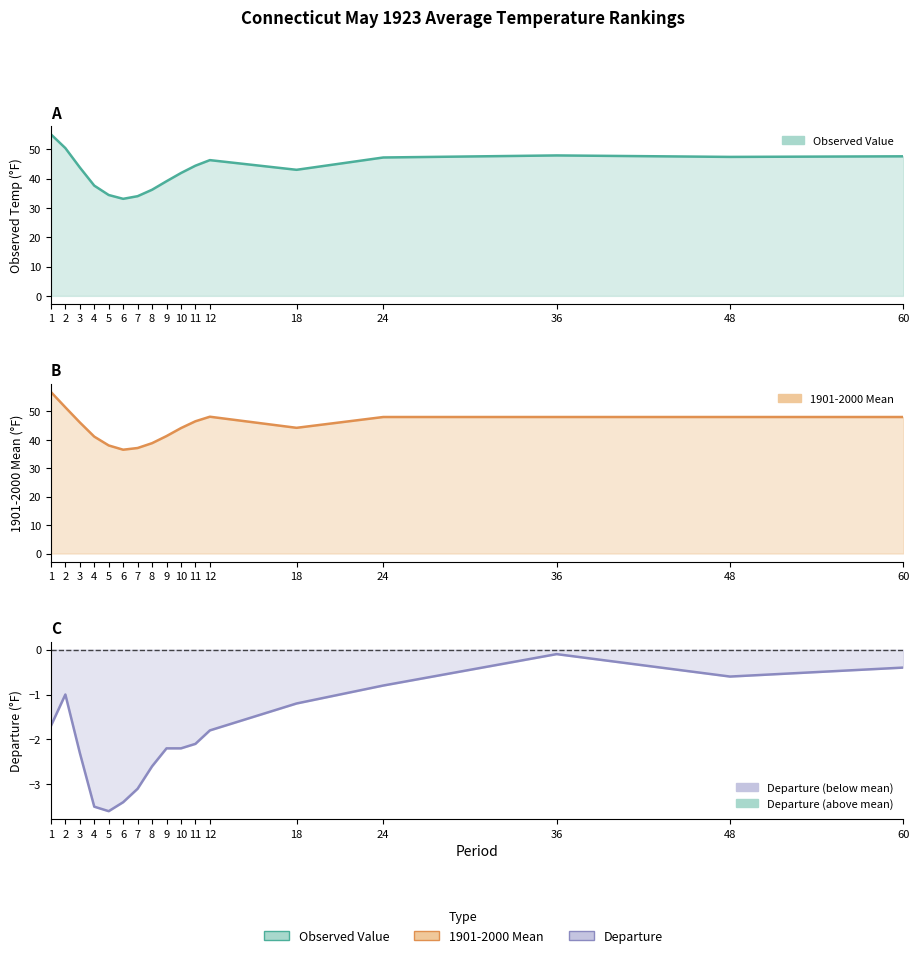

What is the sum of all Value values?

729.4